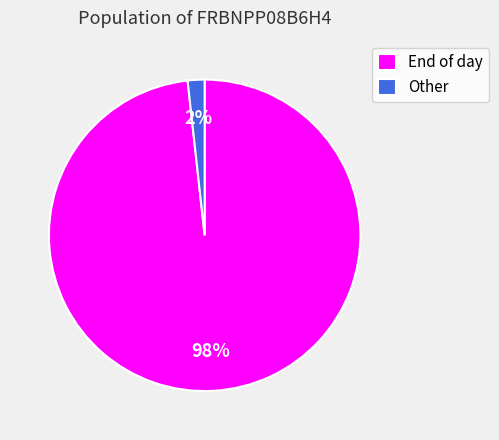

How many segments does this pie chart have?

2